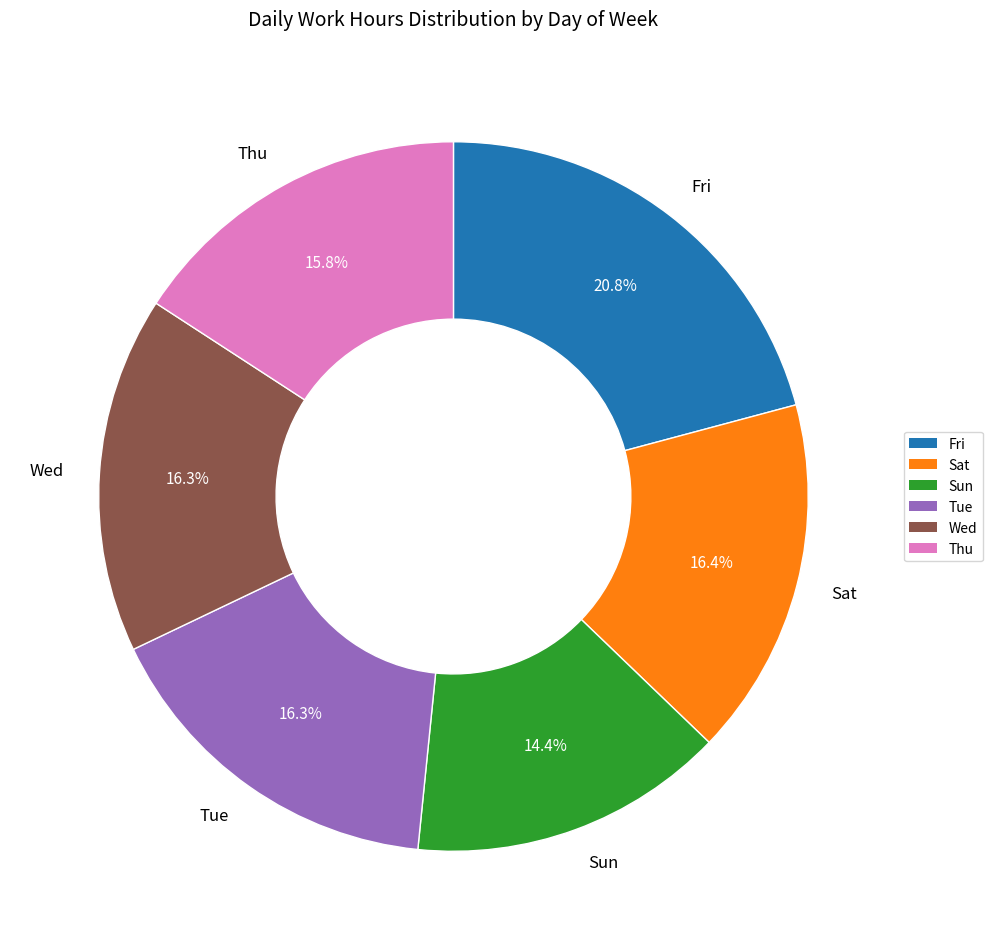

Is there any slice that represents more than half of the pie?

No